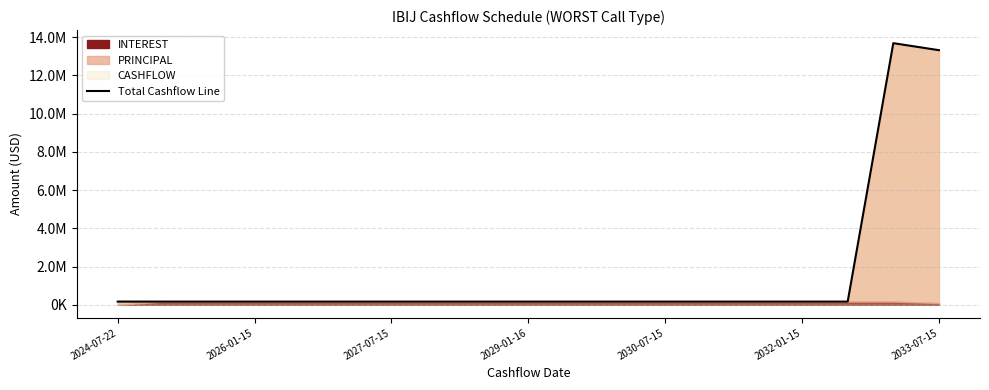

Is it true that the value at 8 is 167054.5?

True